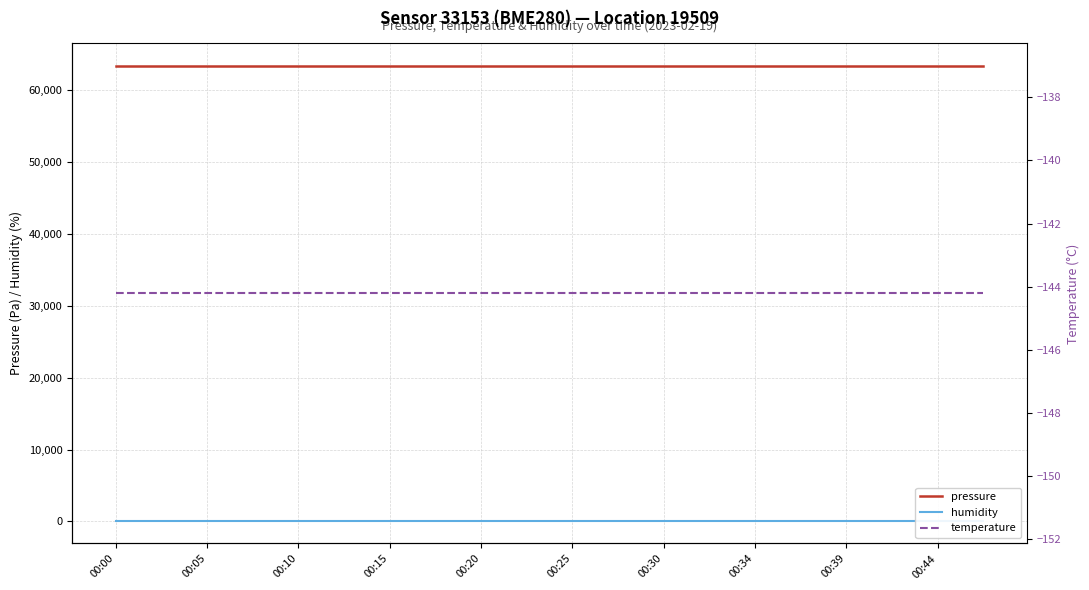

What is the label of the 6th point from the left?

00:25